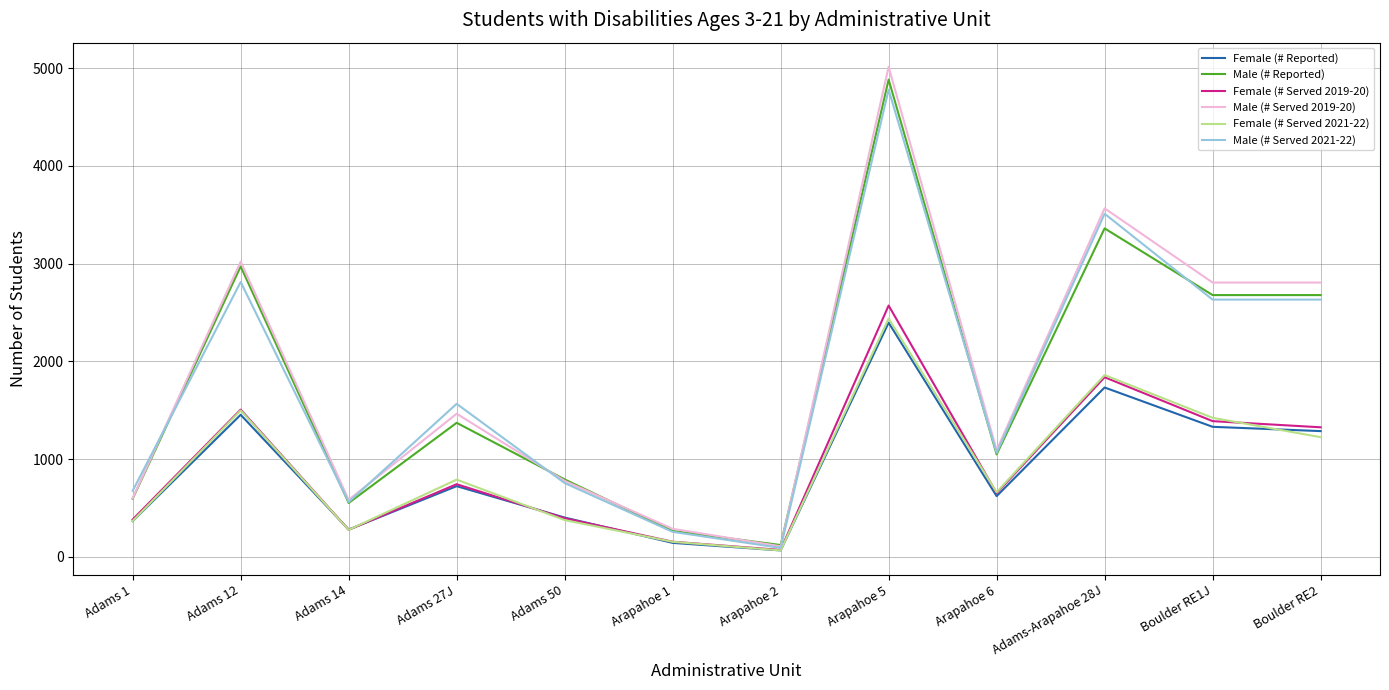

The value of Male (# Served 2021-22) at Adams 1 is 677. True or false?

True